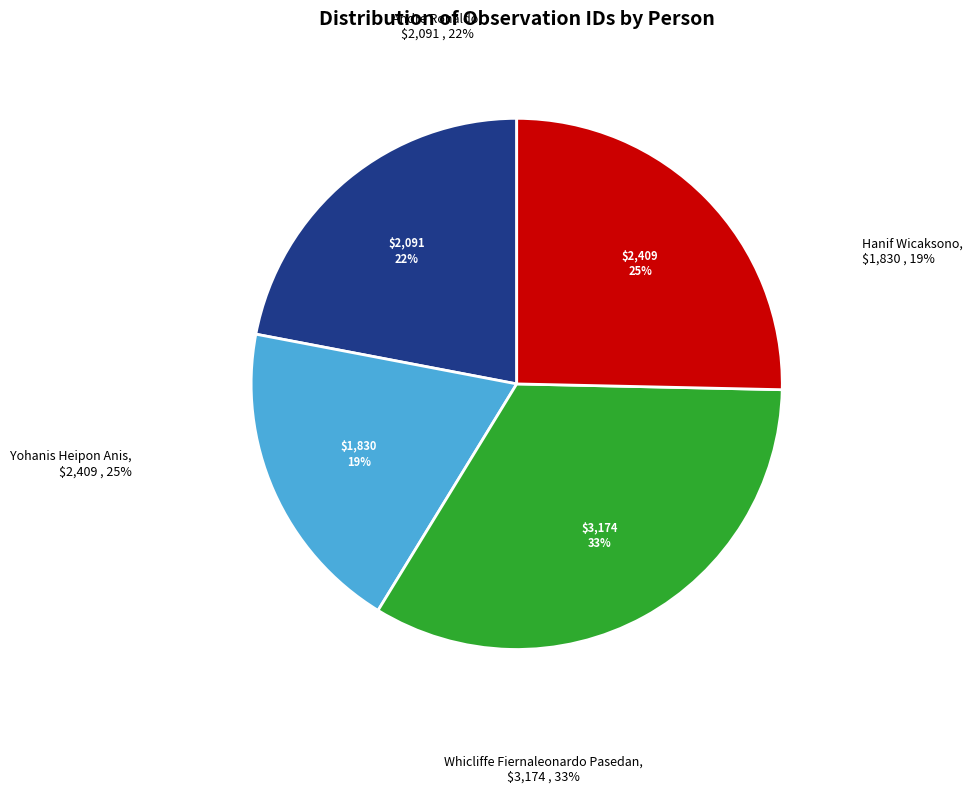

The Andre Ronaldo slice represents 13% of the pie. True or false?

False